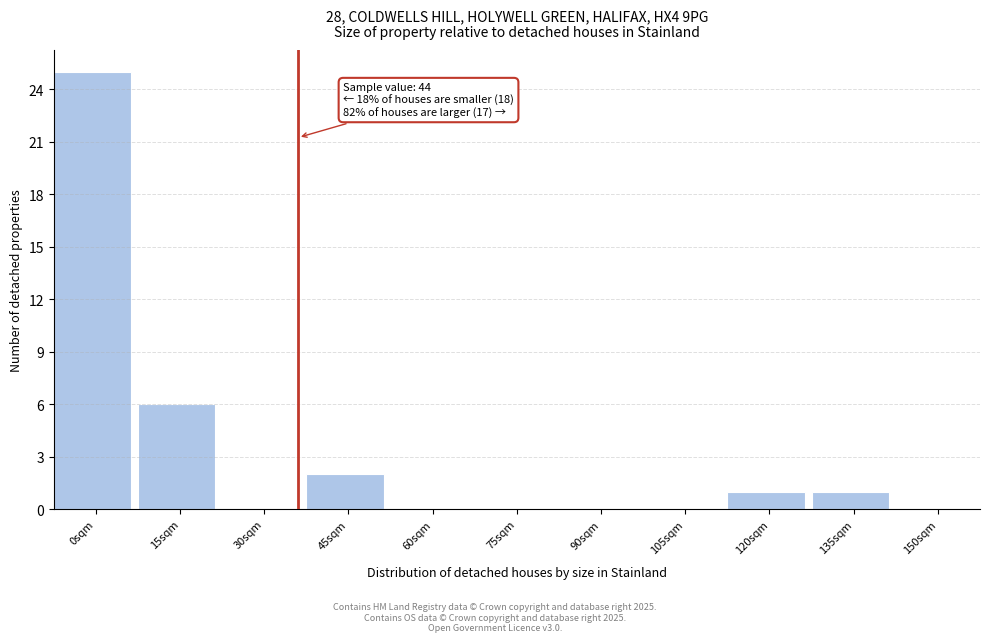

Reading left to right, extract all data points from this chart.

0sqm=25	15sqm=6	30sqm=0	45sqm=2	60sqm=0	75sqm=0	90sqm=0	105sqm=0	120sqm=1	135sqm=1	150sqm=0